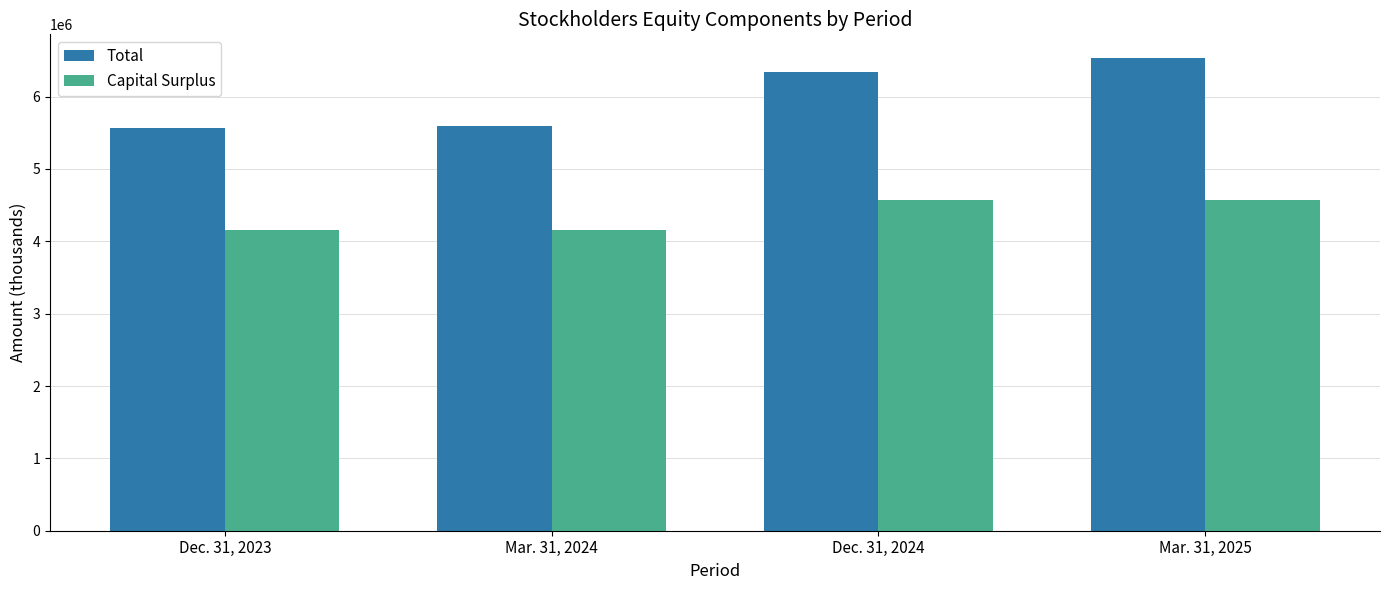

What is the total value across all series at Mar. 31, 2025?

11106760